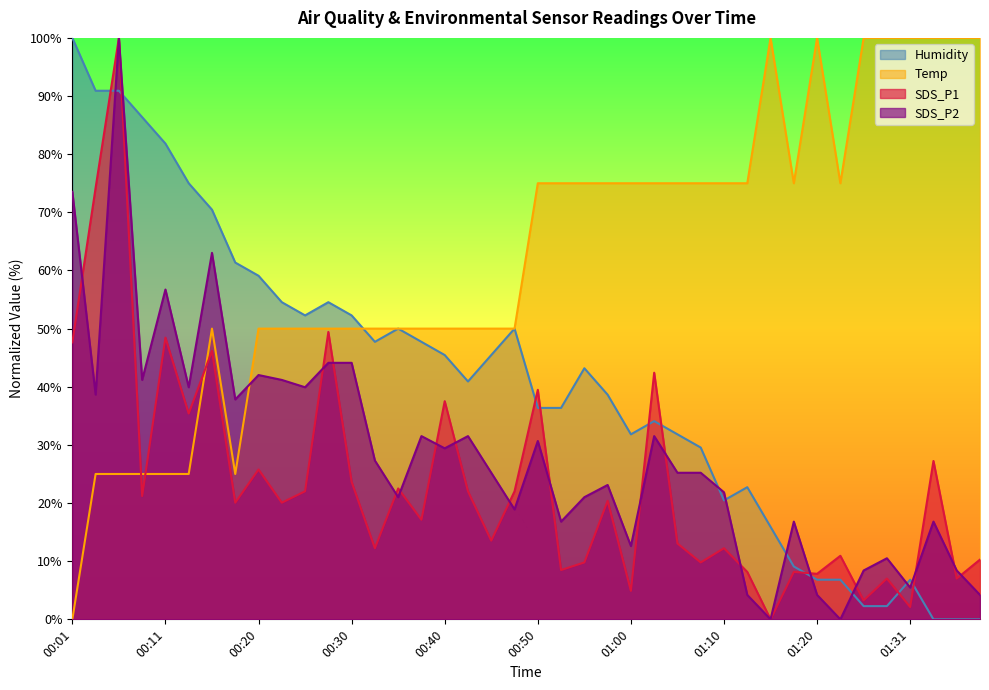

What is the difference between the Humidity values at 01:28 and 00:01?

97.7